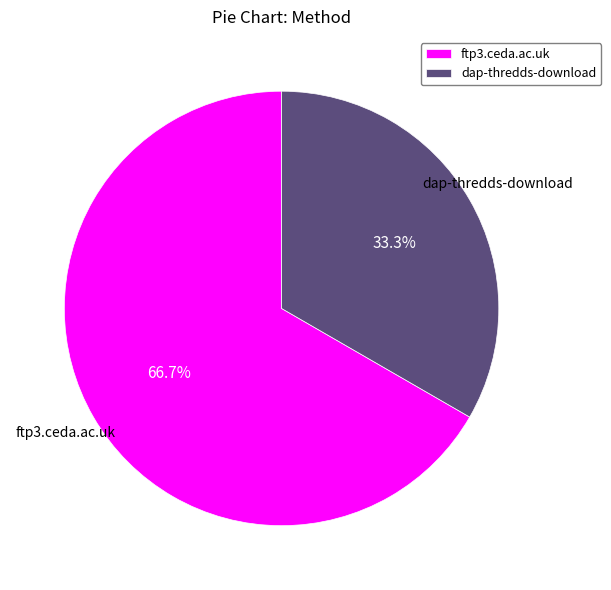

Combined, what portion of the pie is dap-thredds-download and ftp3.ceda.ac.uk?

100.0%